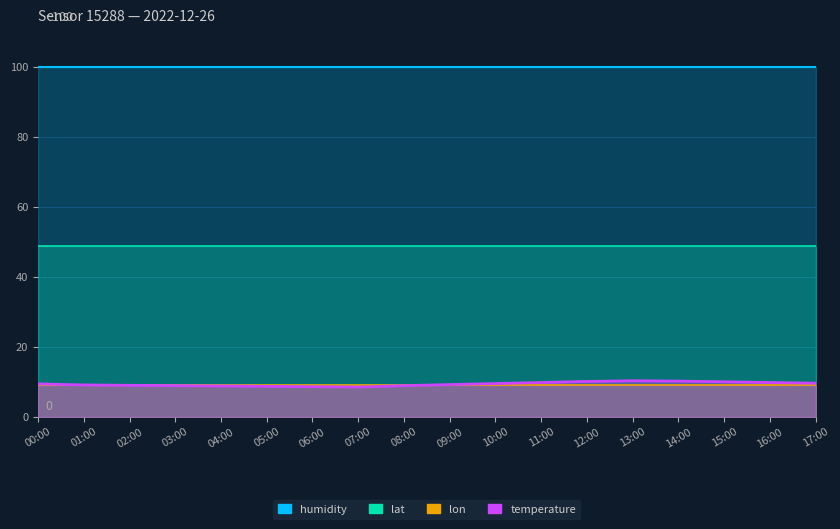

How many data points does each series have?

18